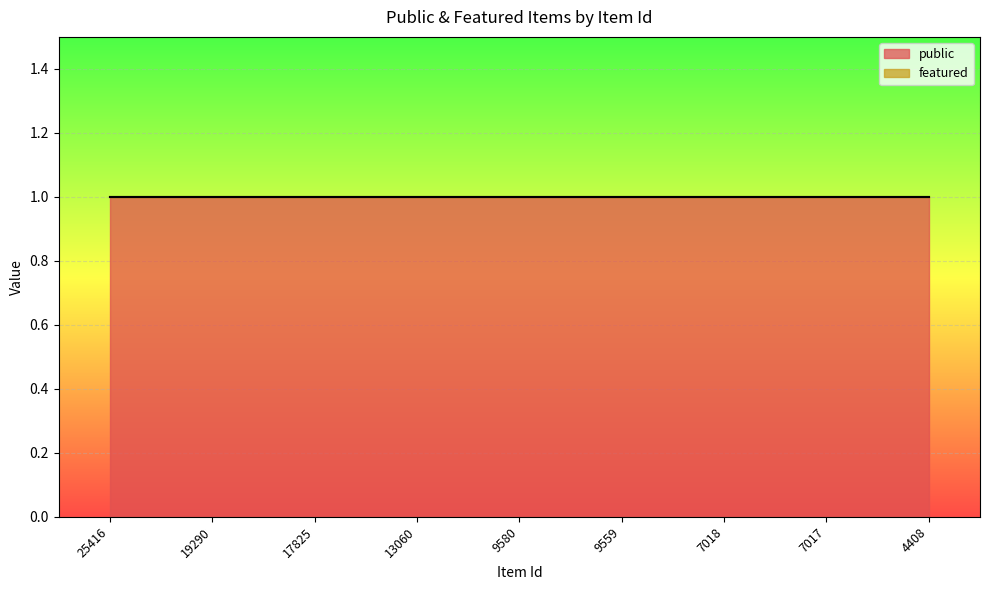

How many lines are shown in the chart?

2